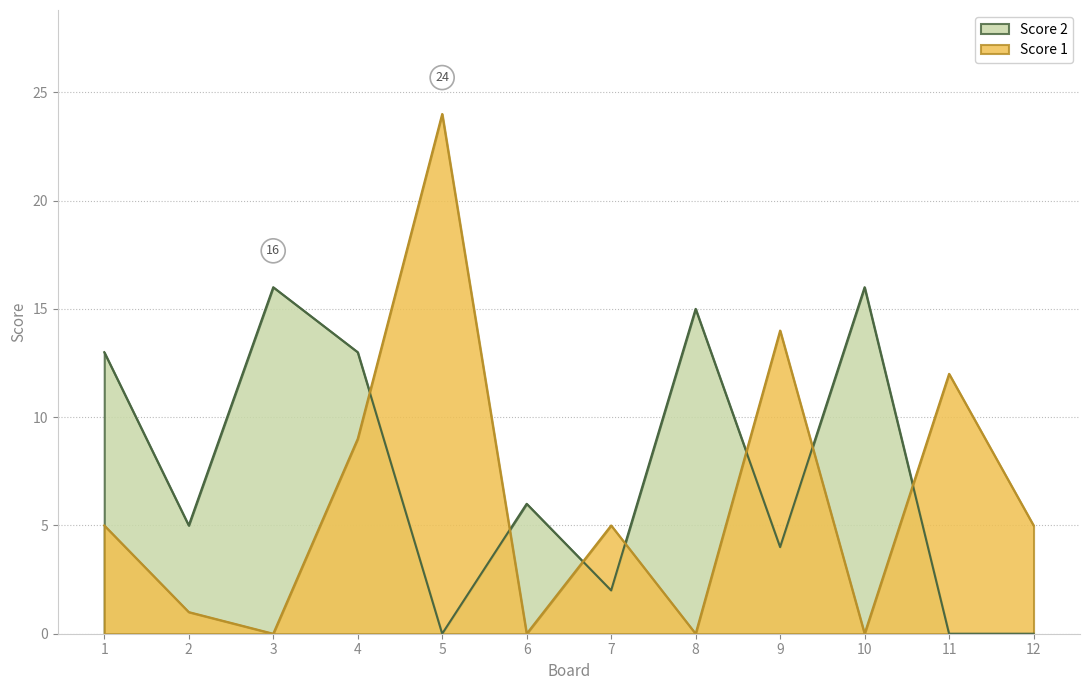

Where does the Score 2 series first go above 6?

1